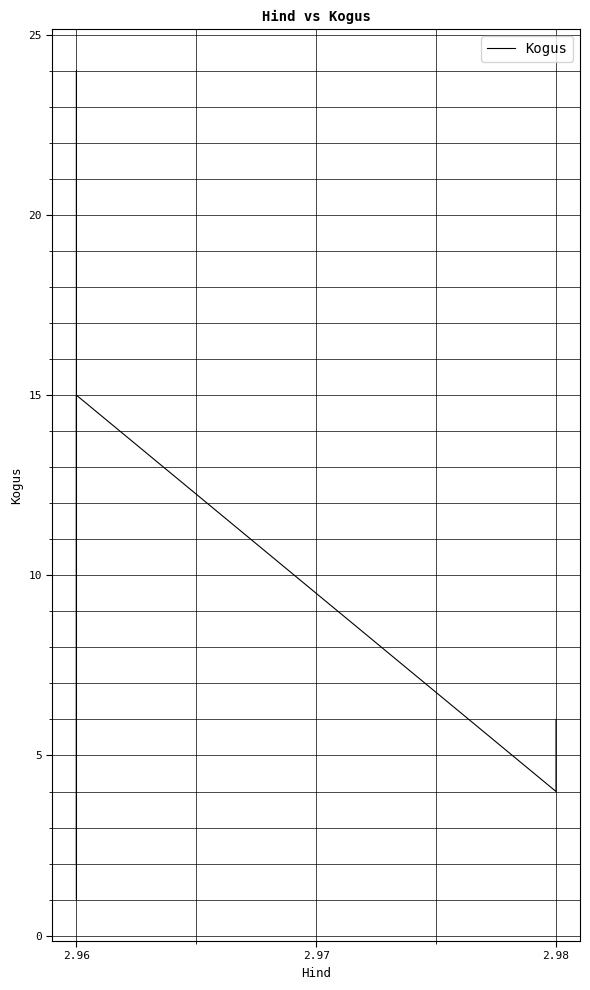

What is the sum of all values?

52